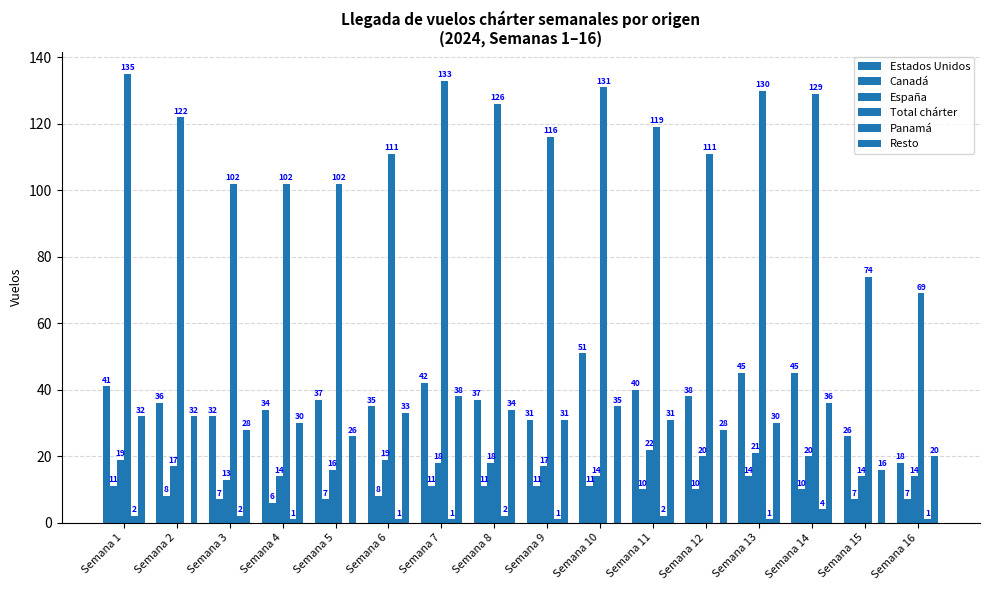

List the labels in order of Total chárter value, smallest first.

Semana 16, Semana 15, Semana 3, Semana 4, Semana 5, Semana 6, Semana 12, Semana 9, Semana 11, Semana 2, Semana 8, Semana 14, Semana 13, Semana 10, Semana 7, Semana 1